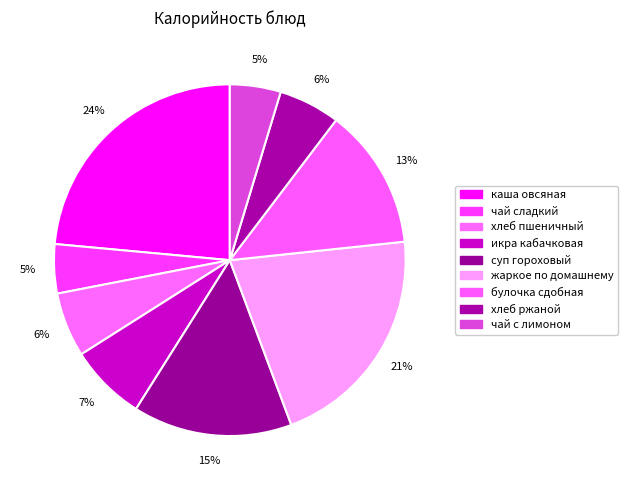

What percentage is NOT represented by икра кабачковая?

92.9%